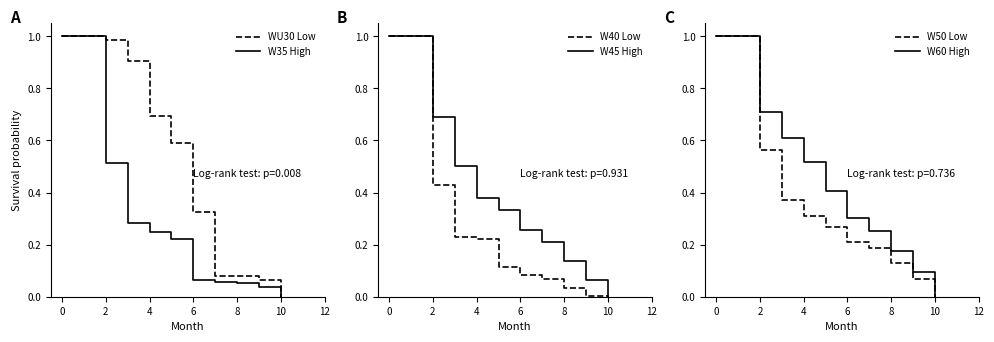

What is the difference between the W45 High values at 0 and 10?

1.0